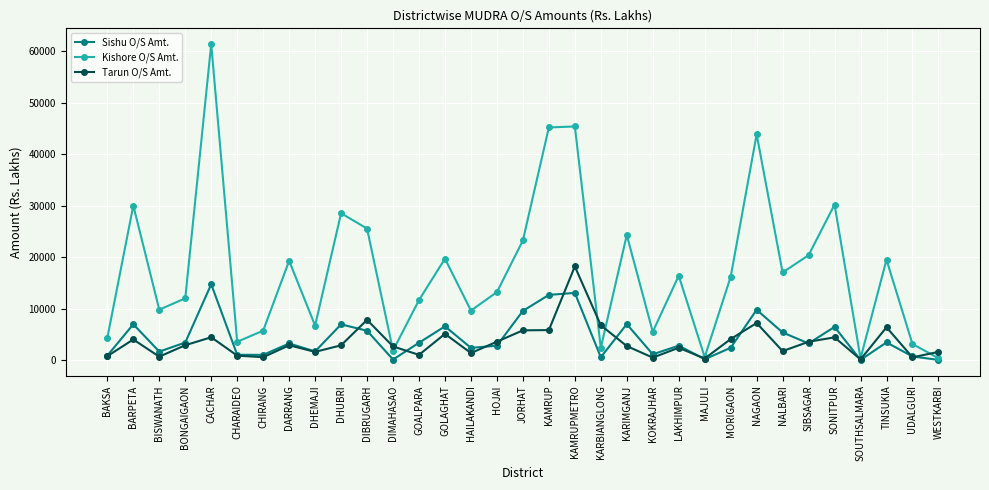

What are all the series names shown in the legend?

Sishu O/S Amt., Kishore O/S Amt., Tarun O/S Amt.